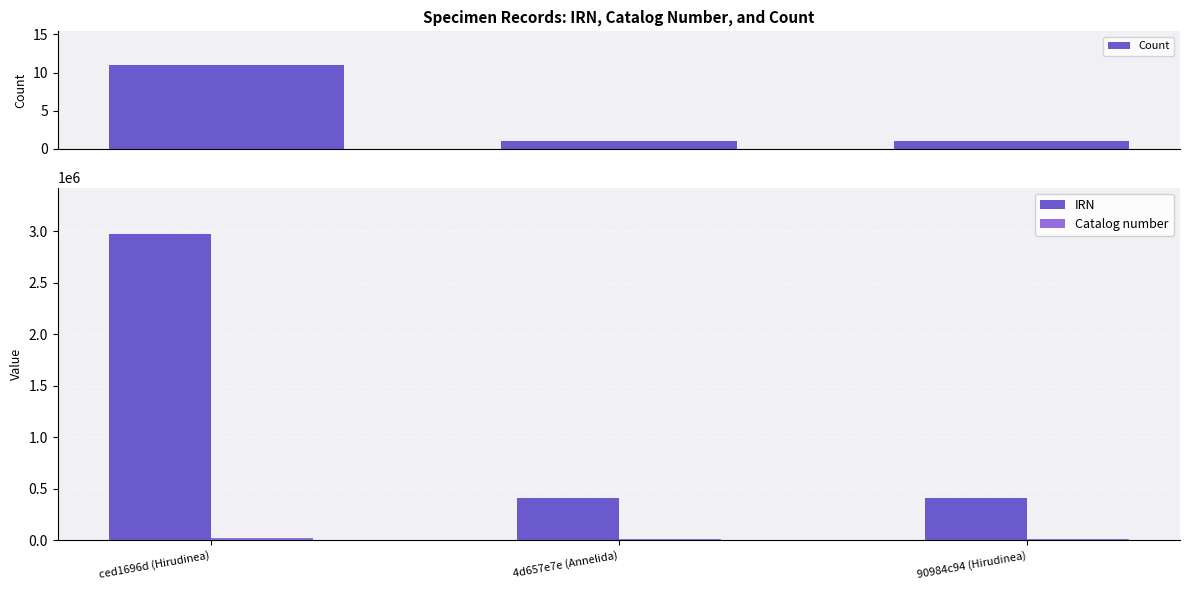

What is the total value across all series at 4d657e7e (Annelida)?

413015